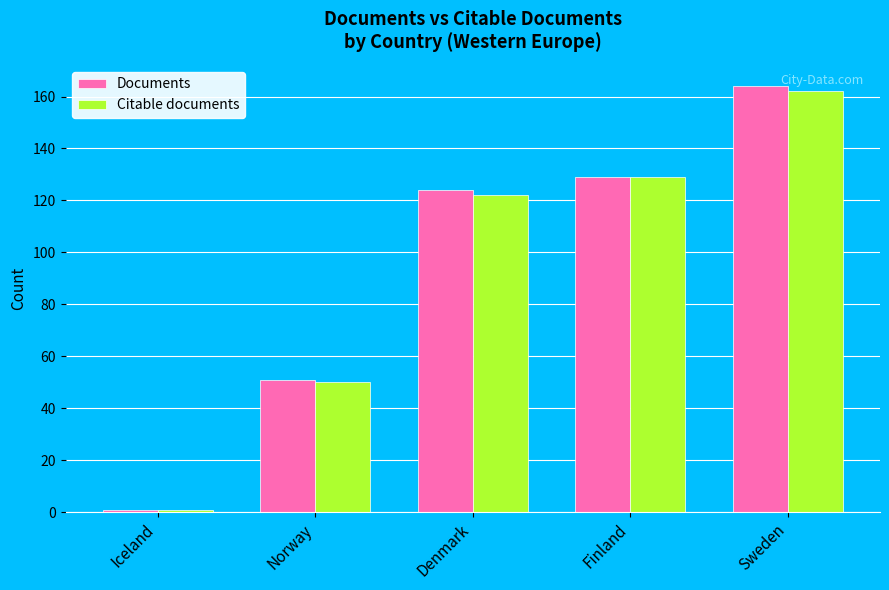

At which label is Documents closest to 82?

Norway